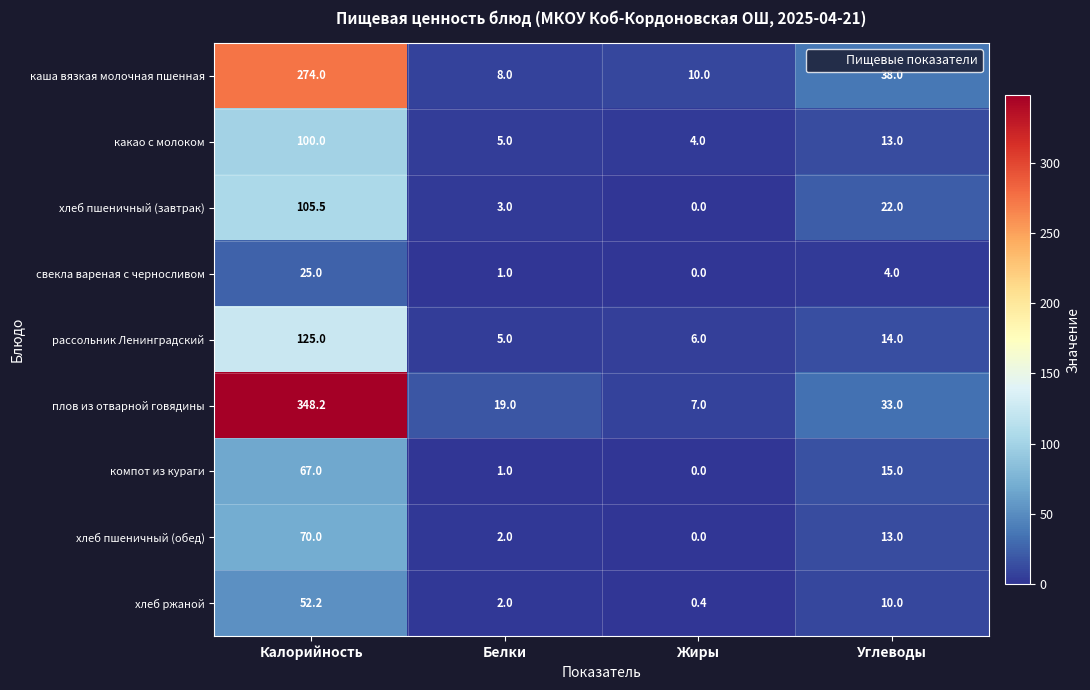

True or false: компот из кураги has a value of 15.0 at Углеводы.

True